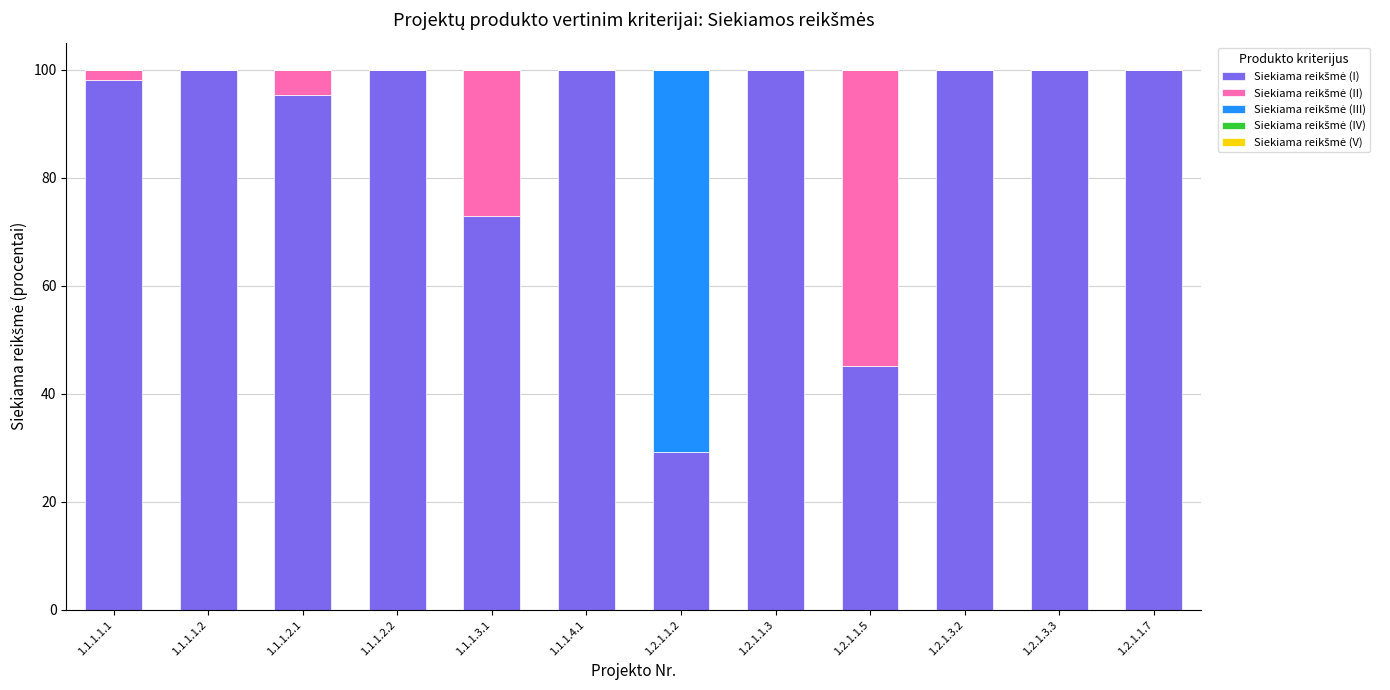

What is the total value across all series at 1.1.1.4.1?

100.0